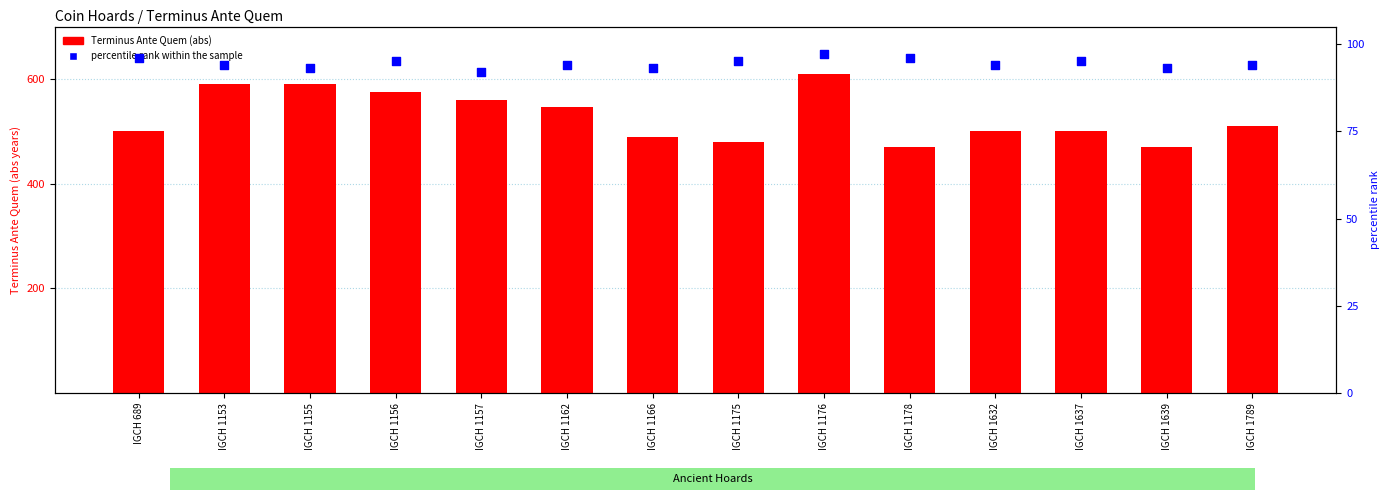

Which series contains the highest Y value?

Terminus Ante Quem (abs)